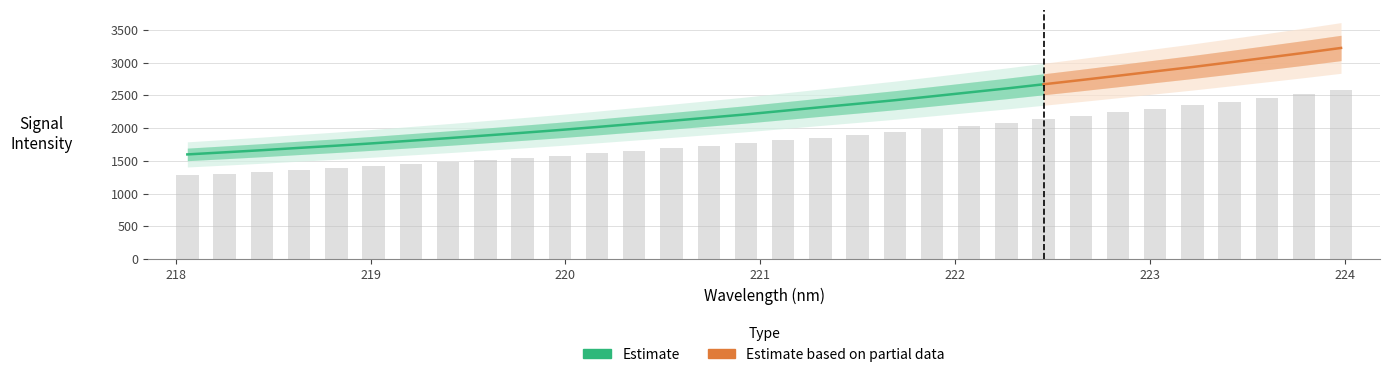

How many data points are less than 1811?

16